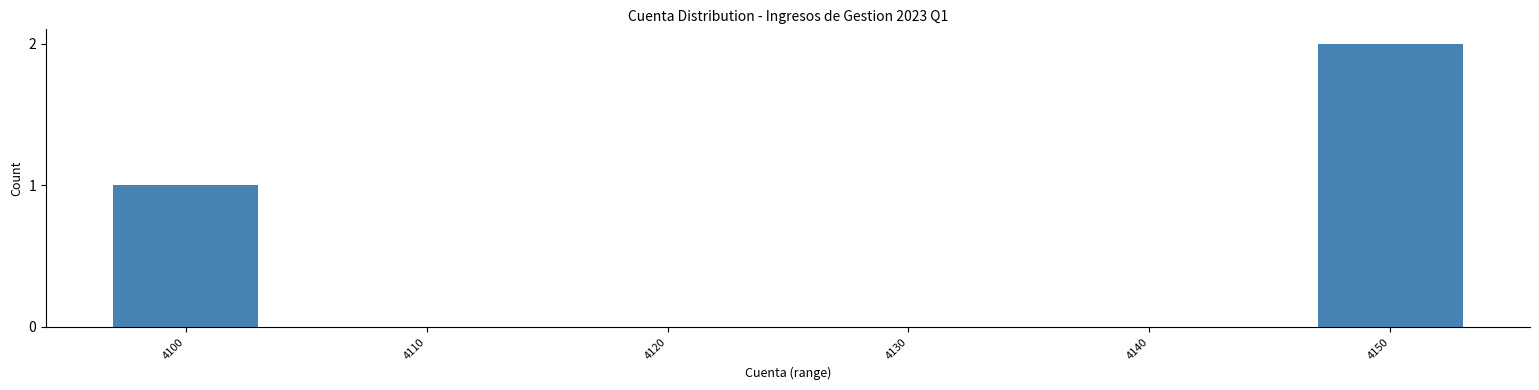

Reading left to right, extract all data points from this chart.

4100=1	4110=0	4120=0	4130=0	4140=0	4150=2